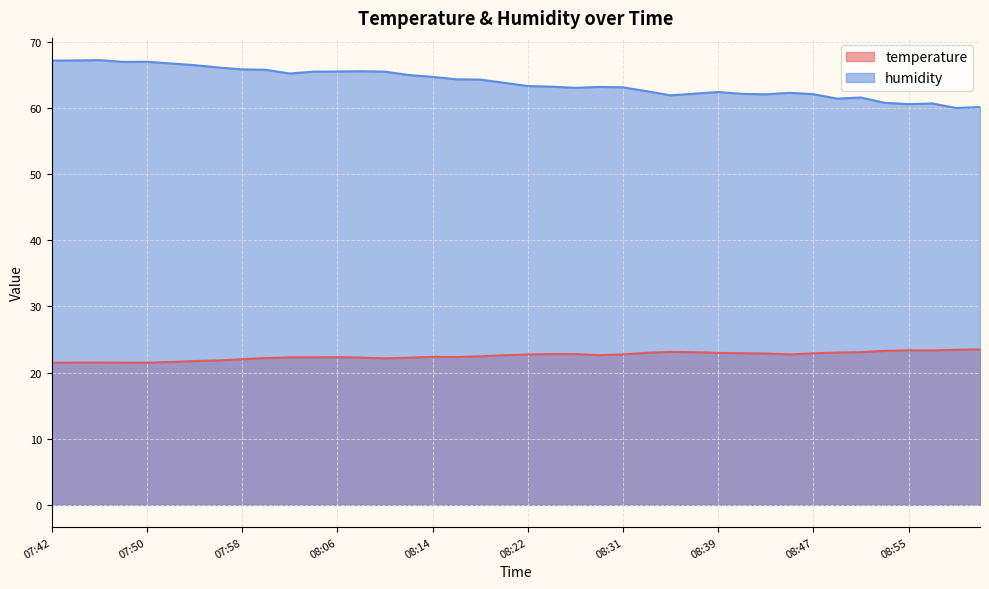

Where is temperature nearest to the value 22?

07:58